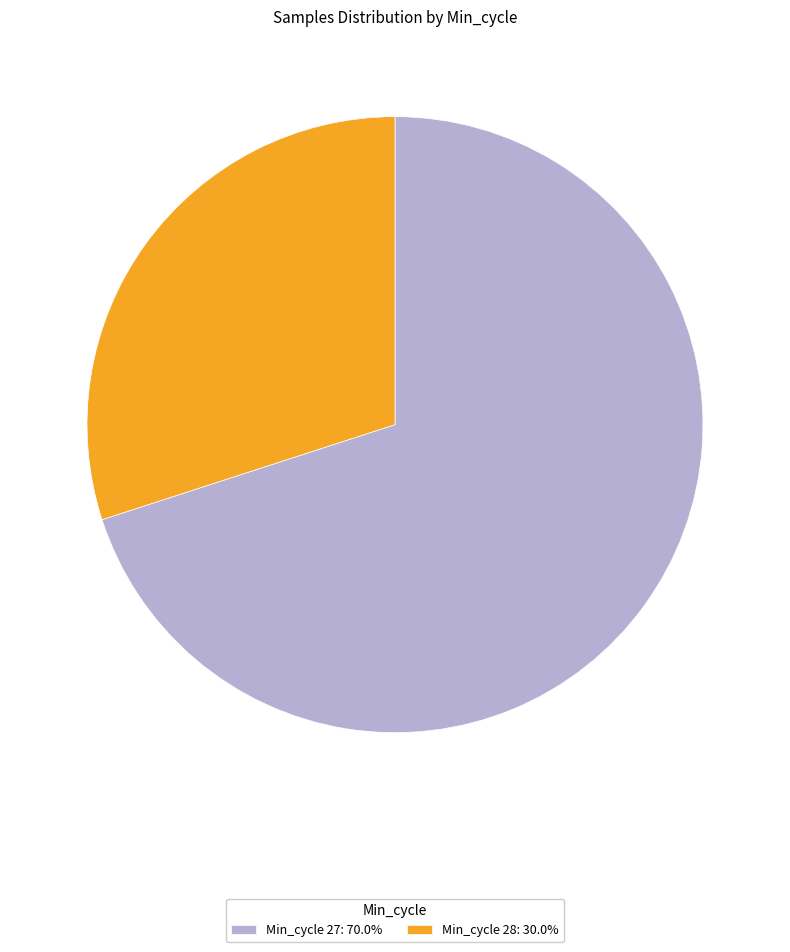

Is there a majority slice in this chart?

Yes